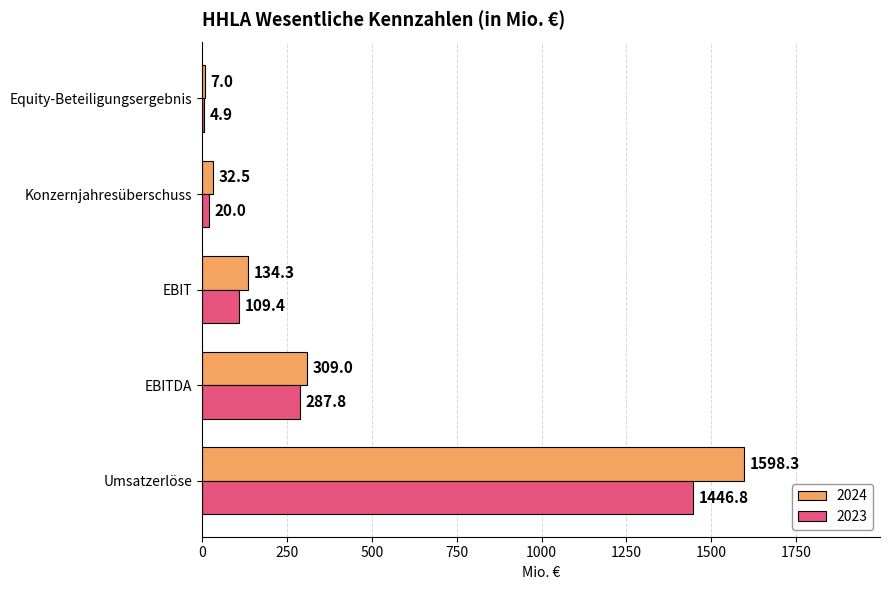

What is the difference between the 2024 values at Umsatzerlöse and EBITDA?

1289.3